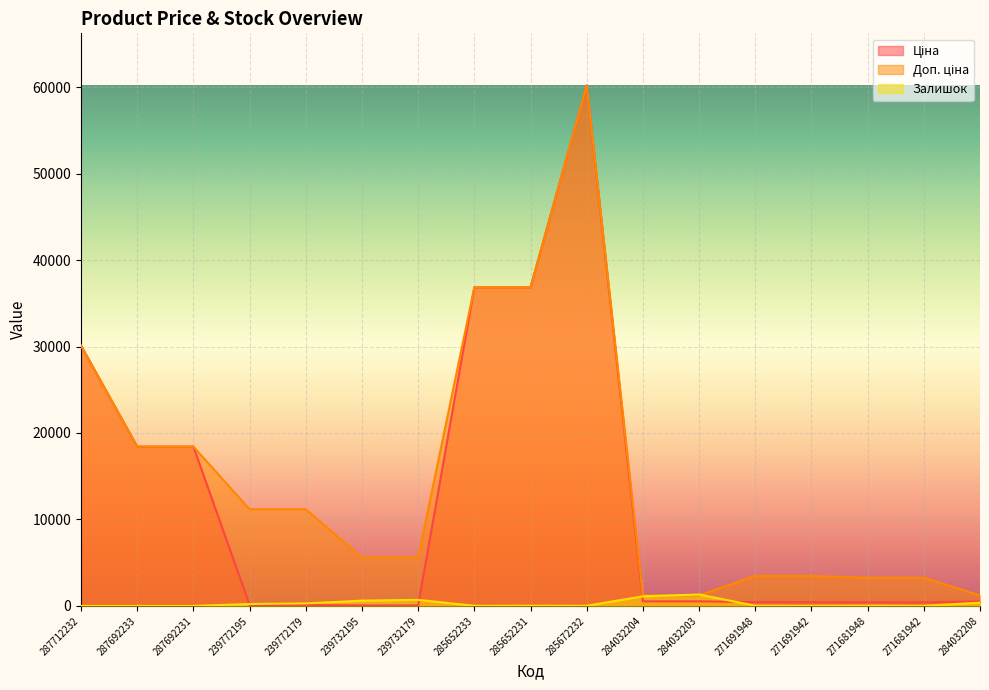

True or false: Доп. ціна has more than 2 points higher than both neighbors.

False